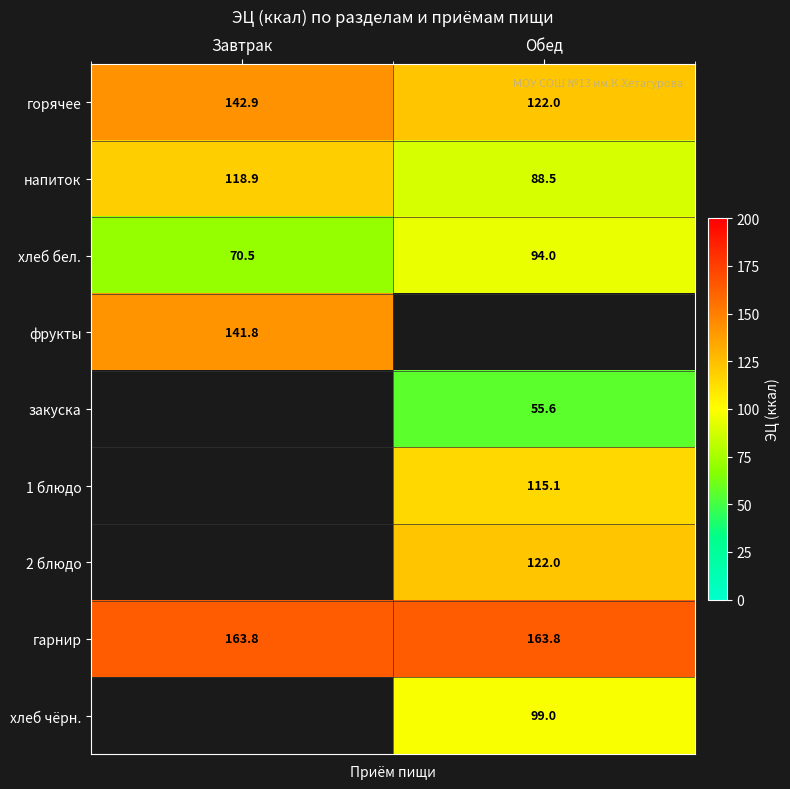

Where is горячее nearest to the value 132?

Обед